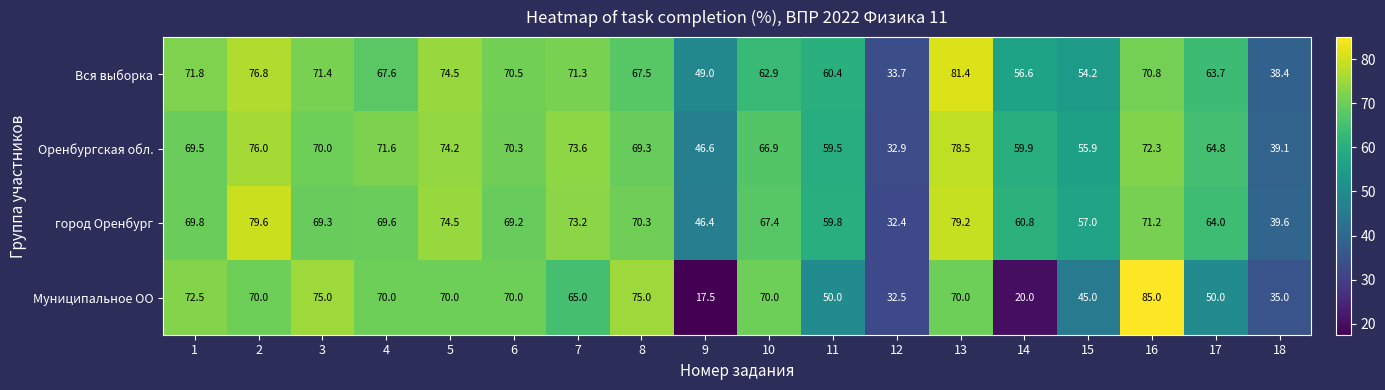

What is the difference between the maximum and second lowest values in the Вся выборка series?

43.0